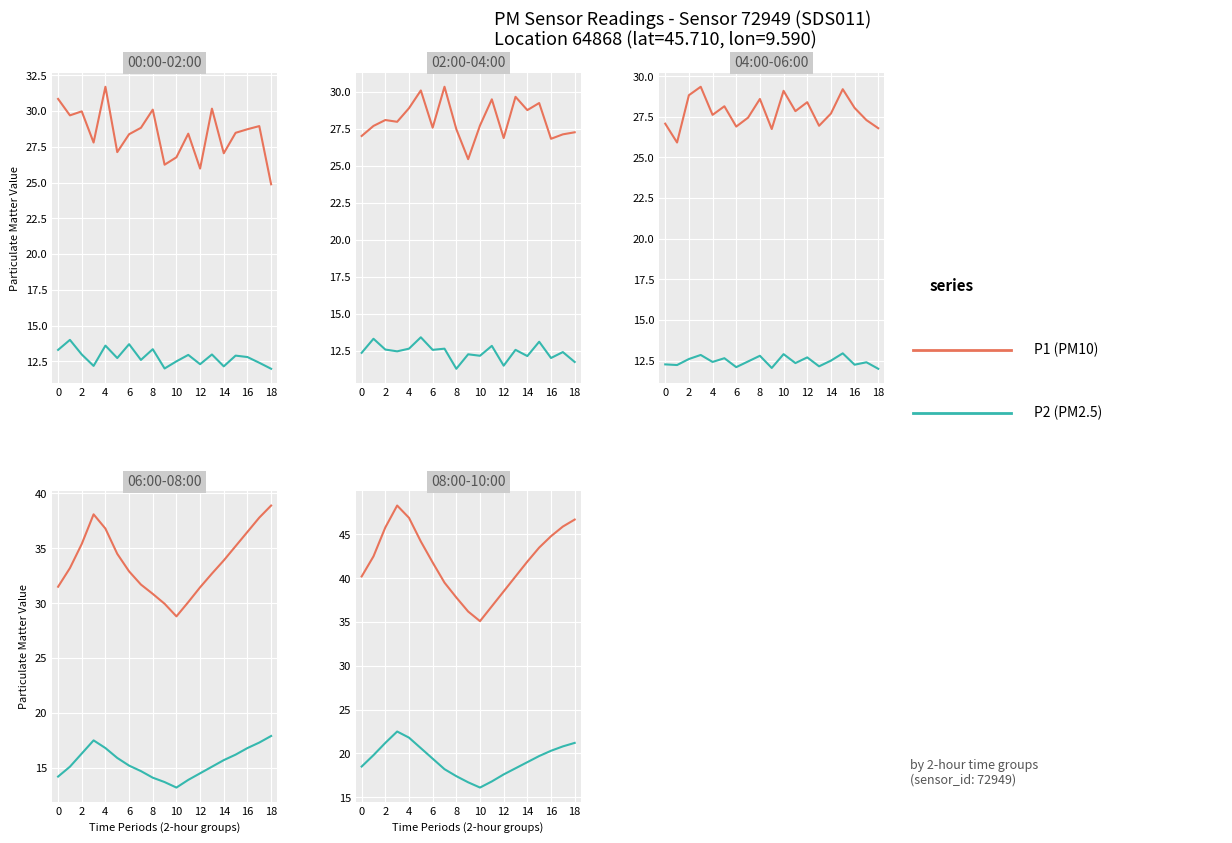

True or false: P2 and P1 intersect in this chart.

False